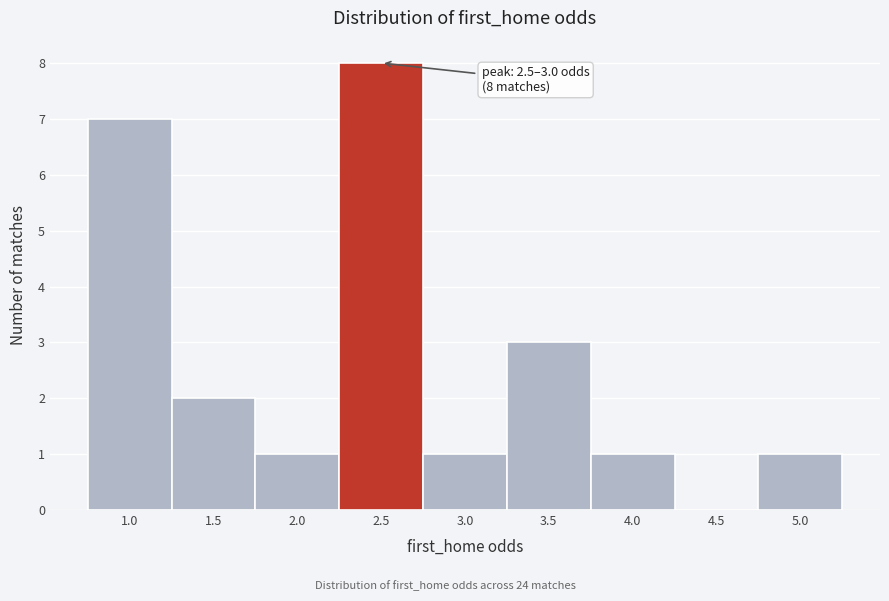

Reading left to right, transcribe all the data shown in this chart.

1.0=7	1.5=2	2.0=1	2.5=8	3.0=1	3.5=3	4.0=1	4.5=0	5.0=1